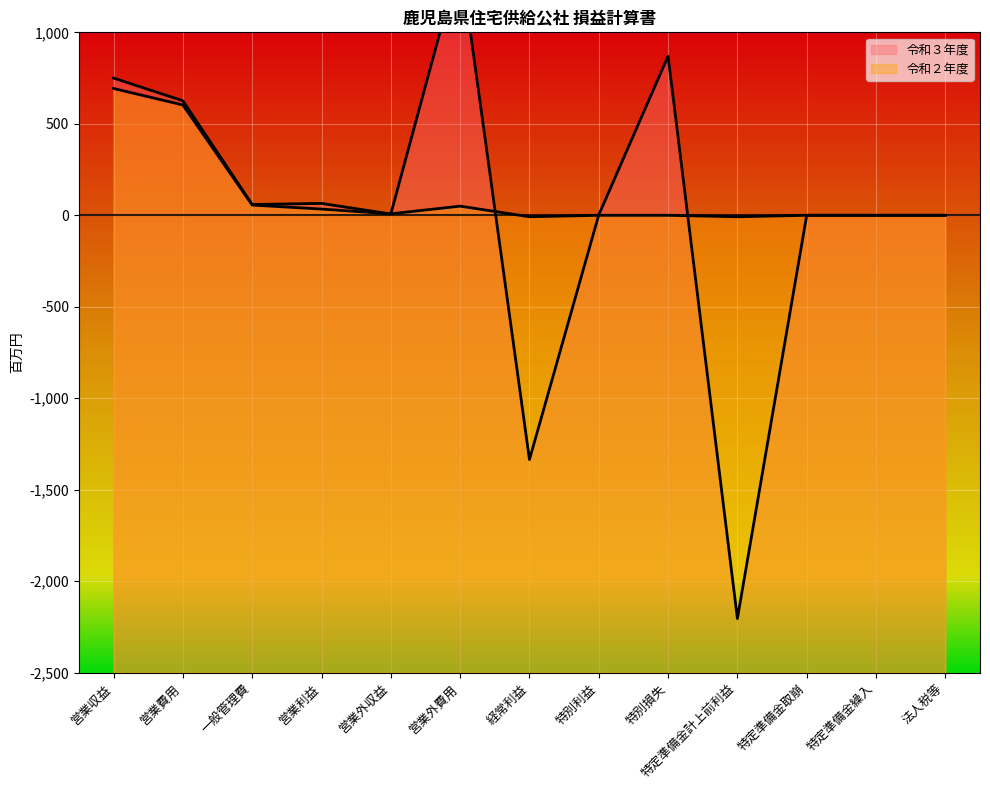

At which category is the sum across all series the highest?

営業外費用